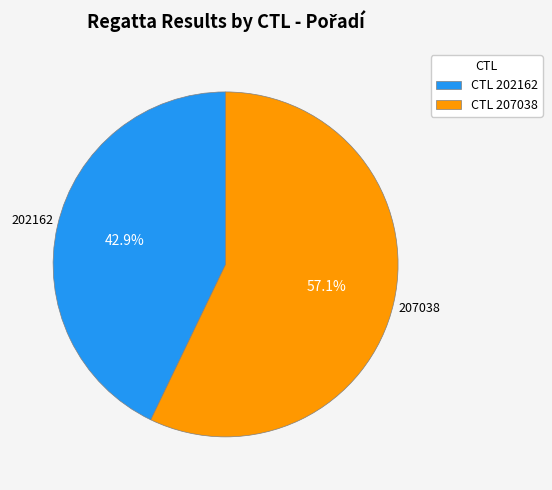

Rank the categories by value from highest to lowest.

207038, 202162